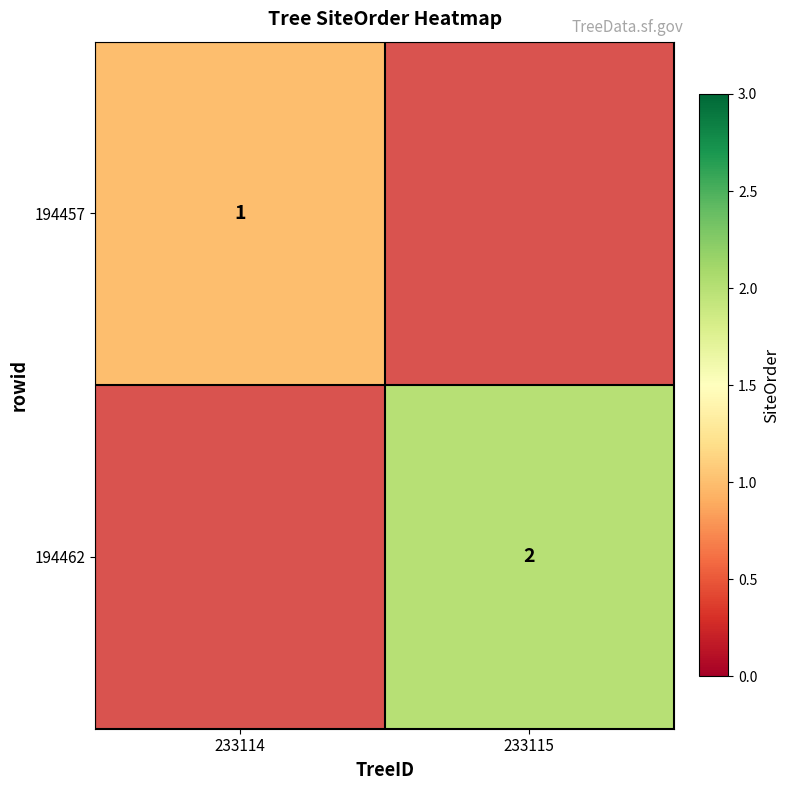

The value of 194462 at 233115 is 2. True or false?

True